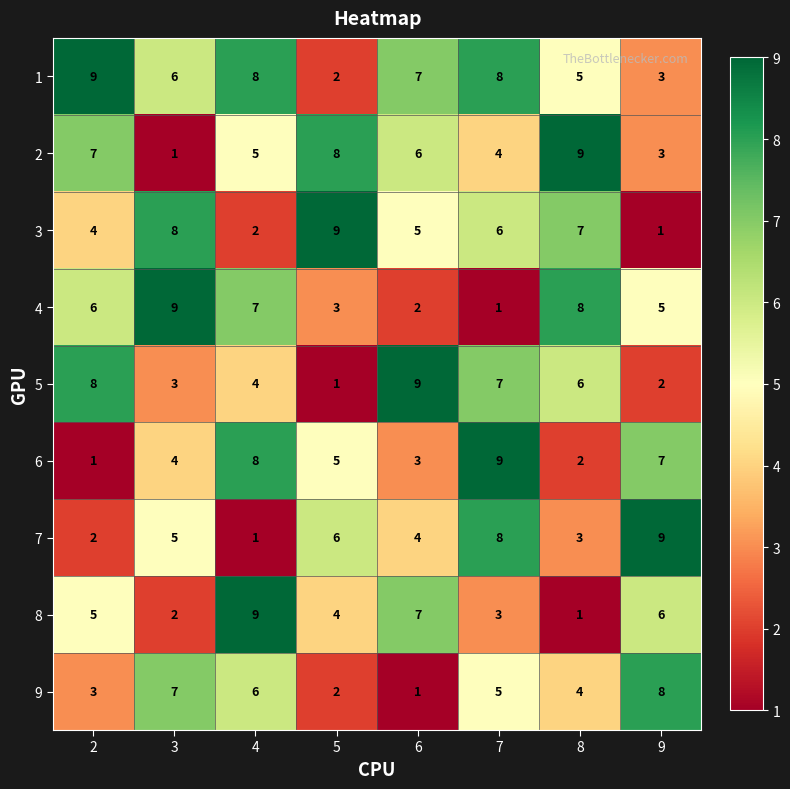

What is the difference between the 2 values at 7 and 5?

4